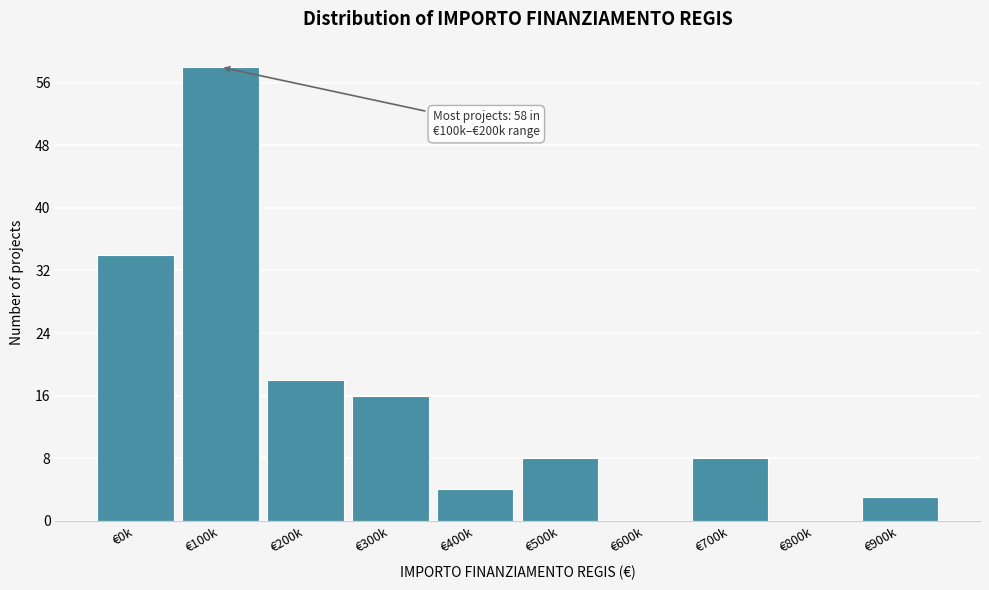

Reading right to left, transcribe all the data shown in this chart.

€900k=3	€800k=0	€700k=8	€600k=0	€500k=8	€400k=4	€300k=16	€200k=18	€100k=58	€0k=34